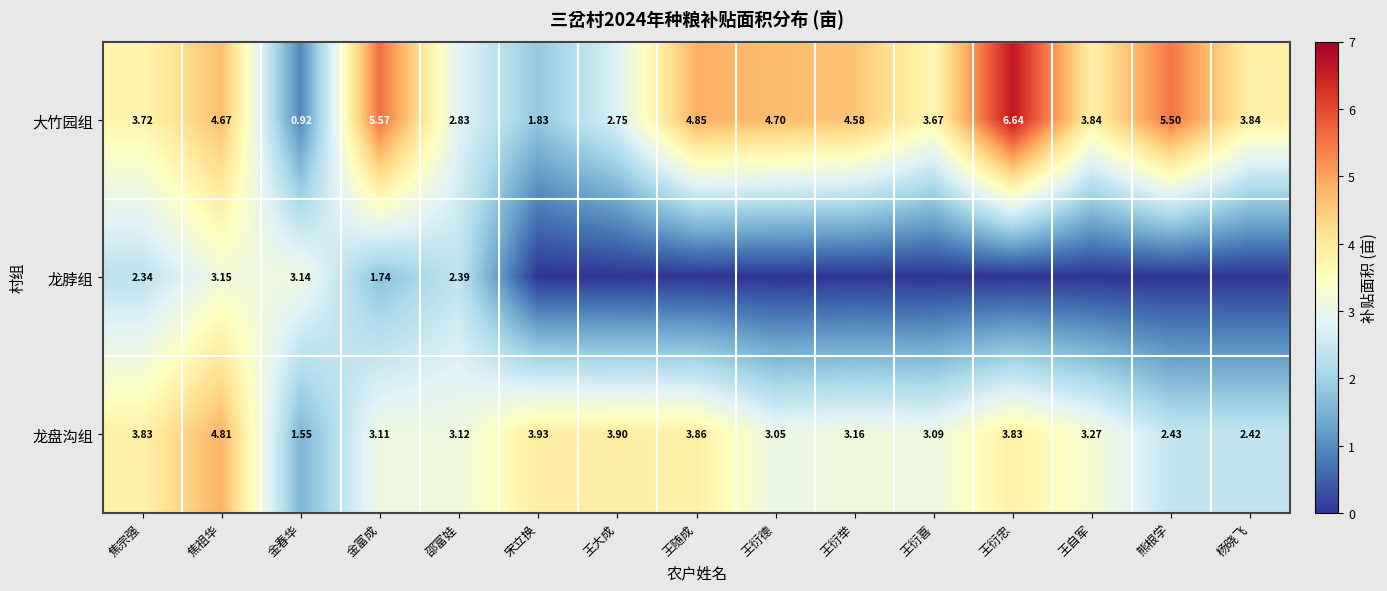

What is the difference between the highest and lowest values at 王衍德?

4.7